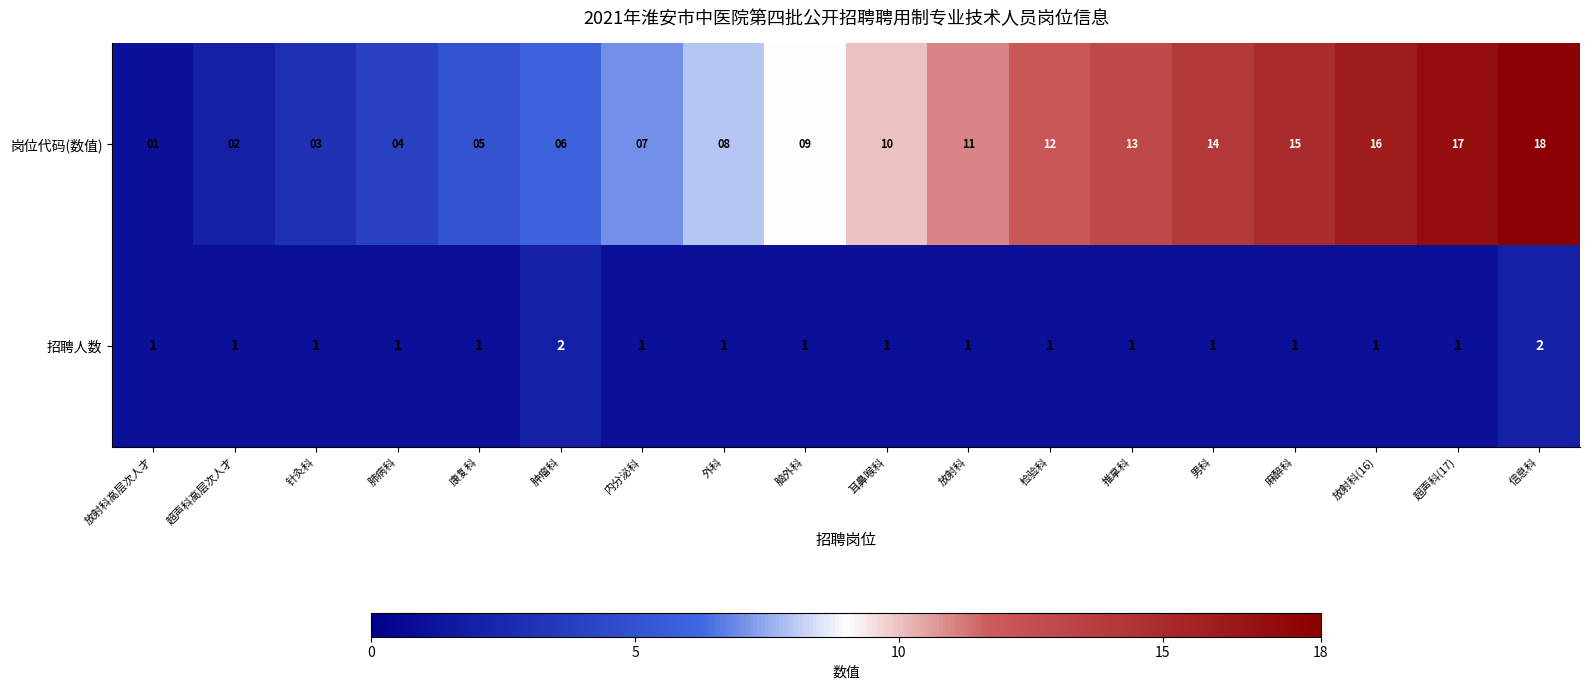

Which label corresponds to the largest value in the chart?

信息科